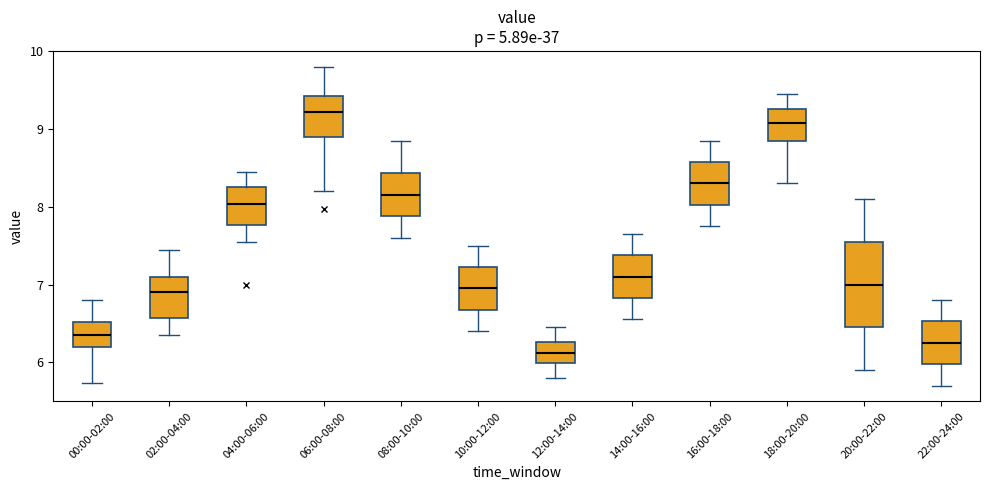

Where does the median line of the box for 14:00-16:00 sit on the y-axis? The values are not printed on the chart, so give them approximately, as read against the axis.

7.1